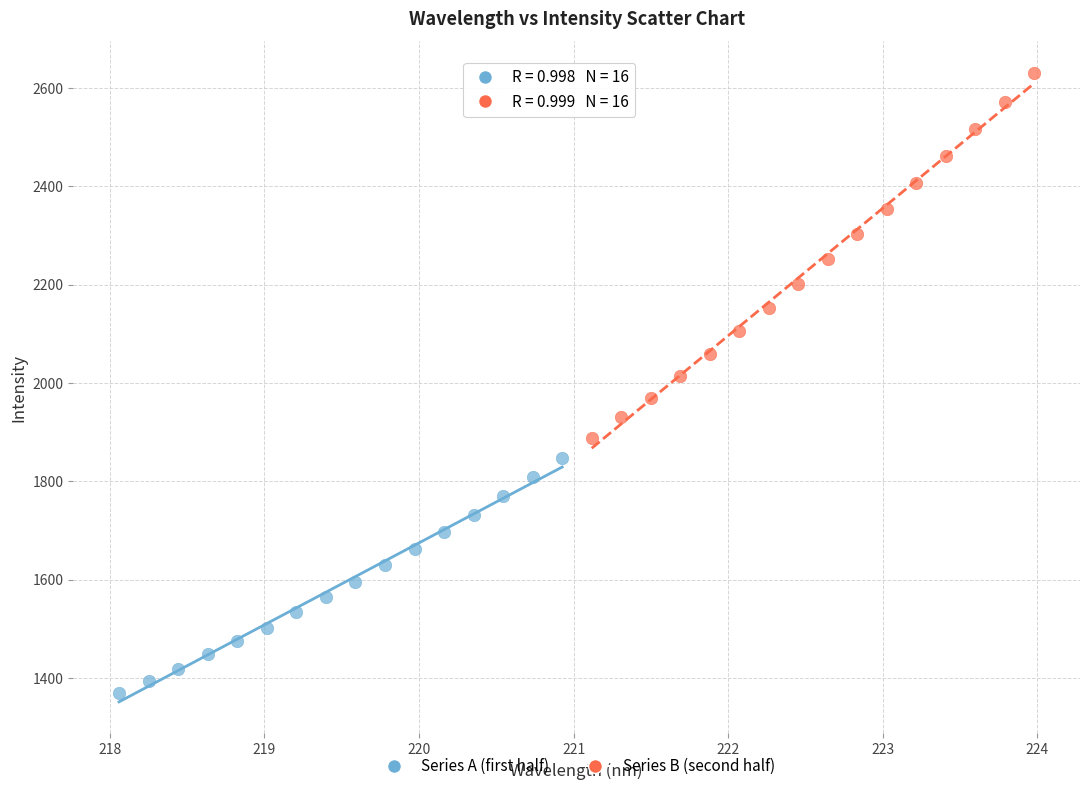

Which series has the widest spread of Y values?

Series B (second half)